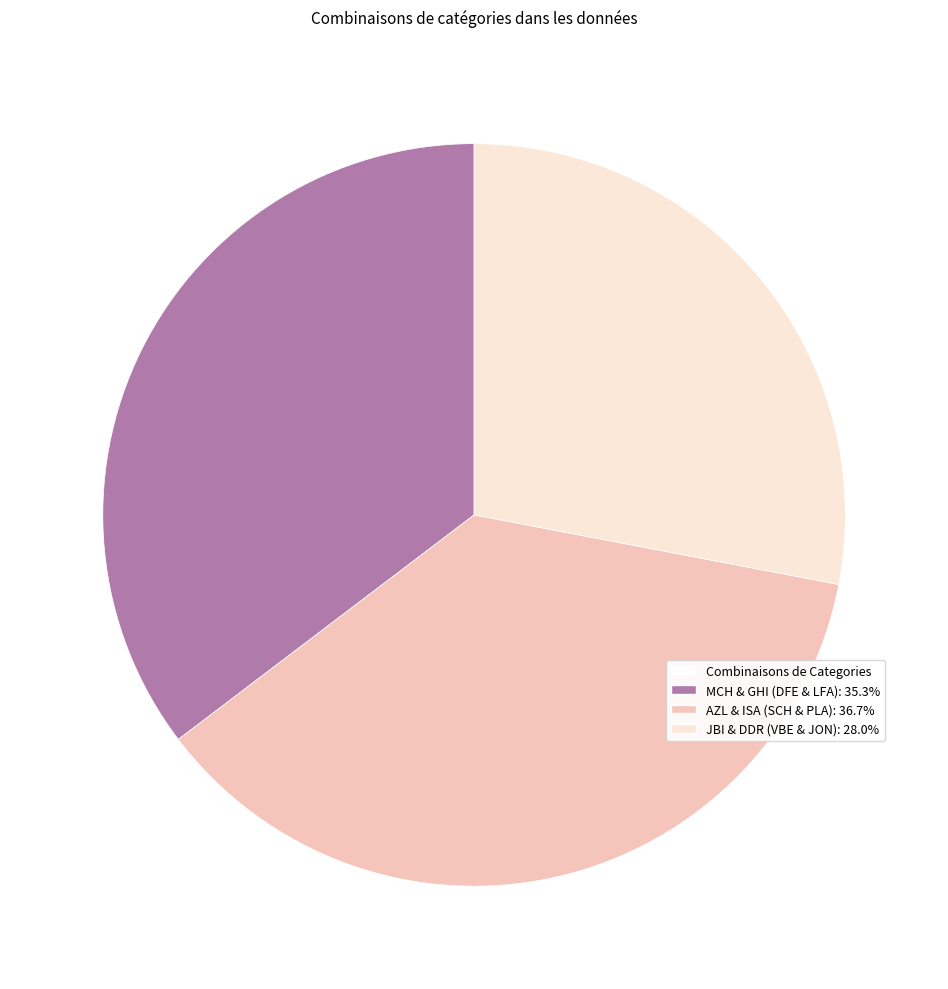

Is there a majority slice in this chart?

No